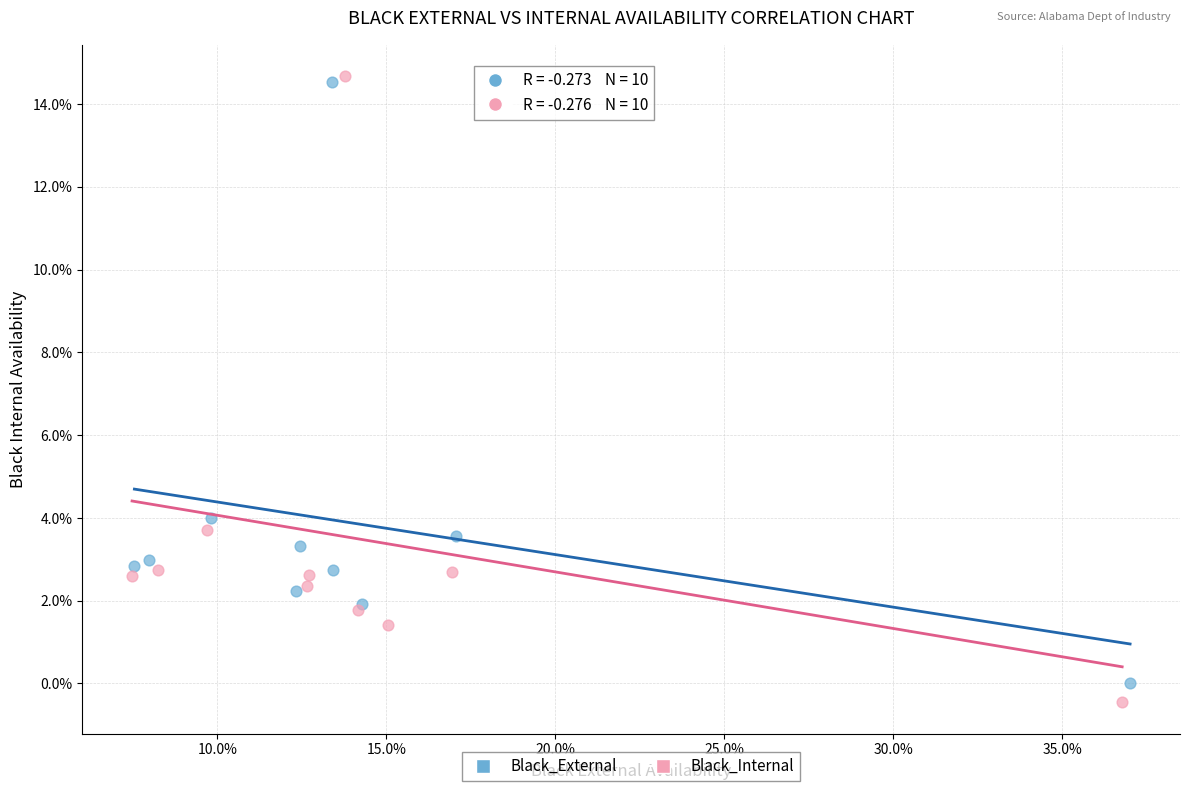

What are all the series names shown in the legend?

Black_External, Black_Internal